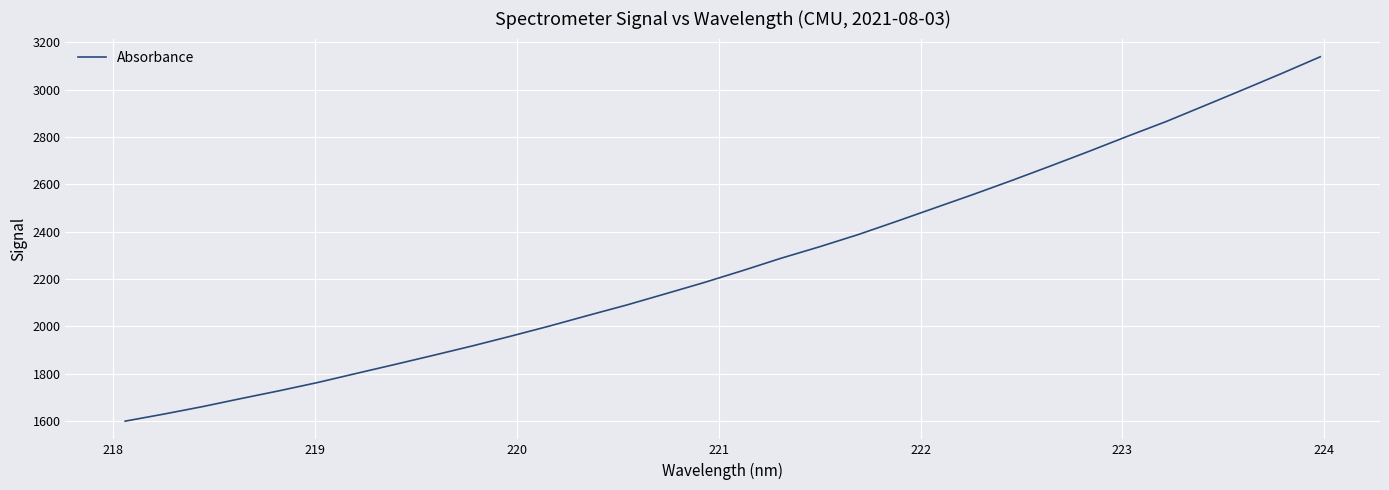

What is the difference between the maximum and minimum values?

1538.9